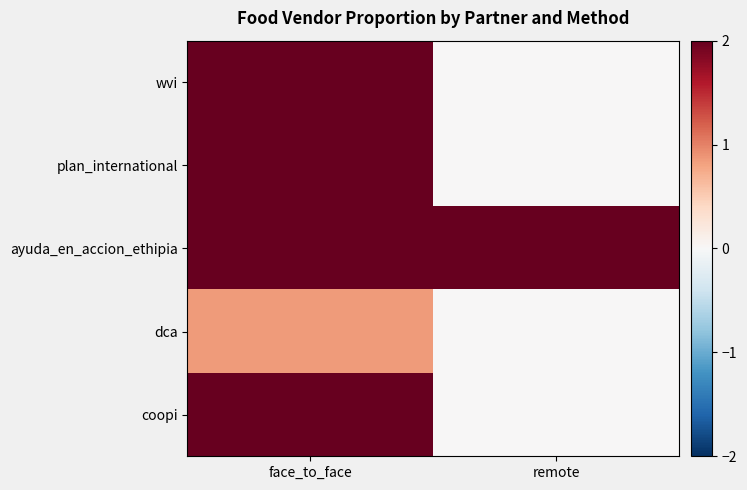

What is the total value across all series at remote?

2.0